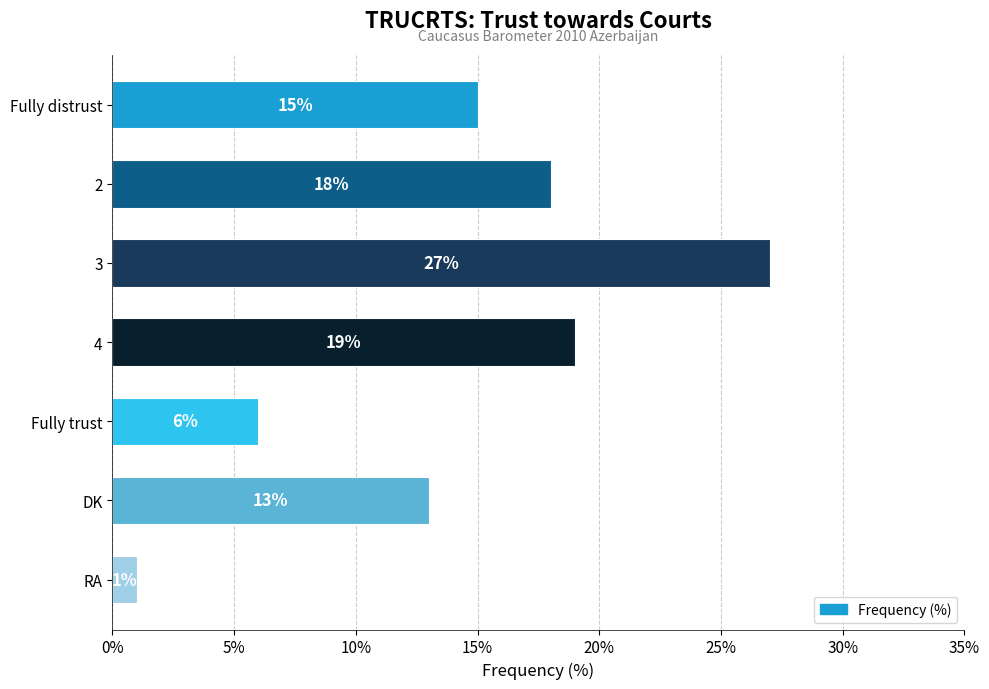

Reading top to bottom, what are all the values shown in this chart?

Fully distrust=15	2=18	3=27	4=19	Fully trust=6	DK=13	RA=1